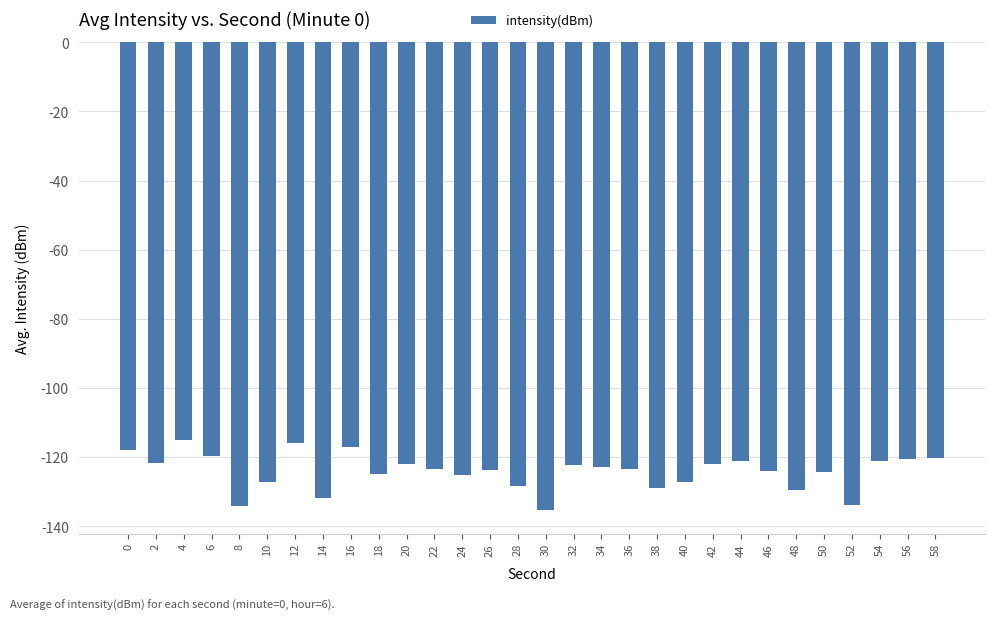

The chart shows a value of -122.0 at 20. True or false?

True